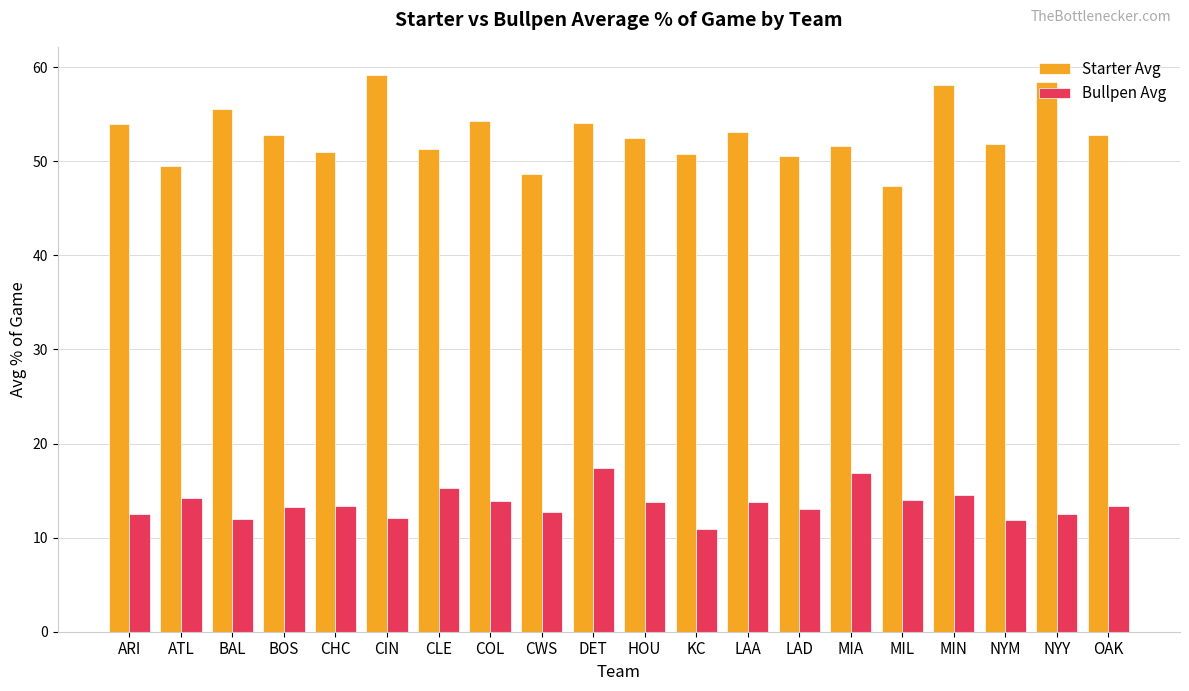

What position from the left is CLE?

7